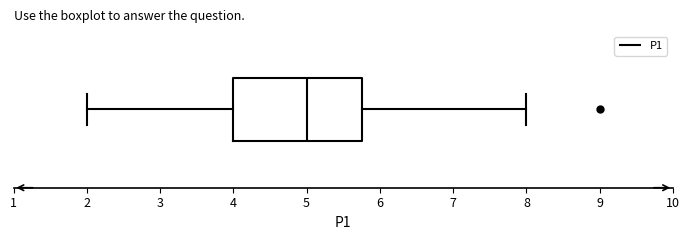

Read this box plot against the x-axis: the position of the median line, the range covered by the box, and the ends of both whiskers. The values are not printed on the chart, so give them approximately, as read against the axis.

median 5.0, box 4.0 to 5.8, whiskers 2.0 to 8.0